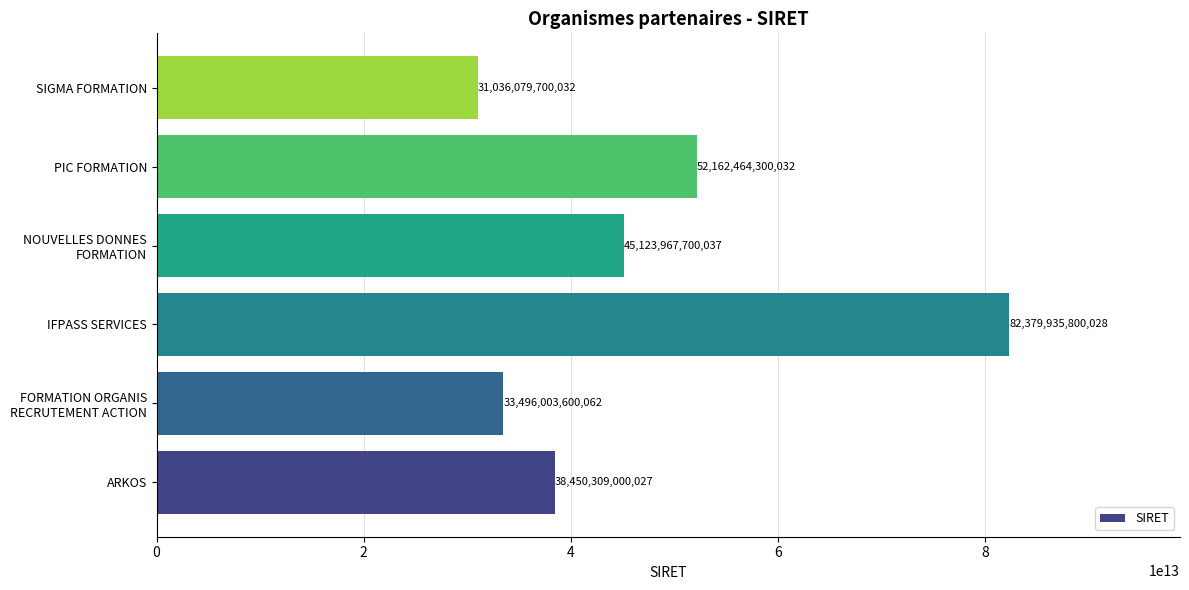

What is the ratio of the value at PIC FORMATION to the value at SIGMA FORMATION?

1.7